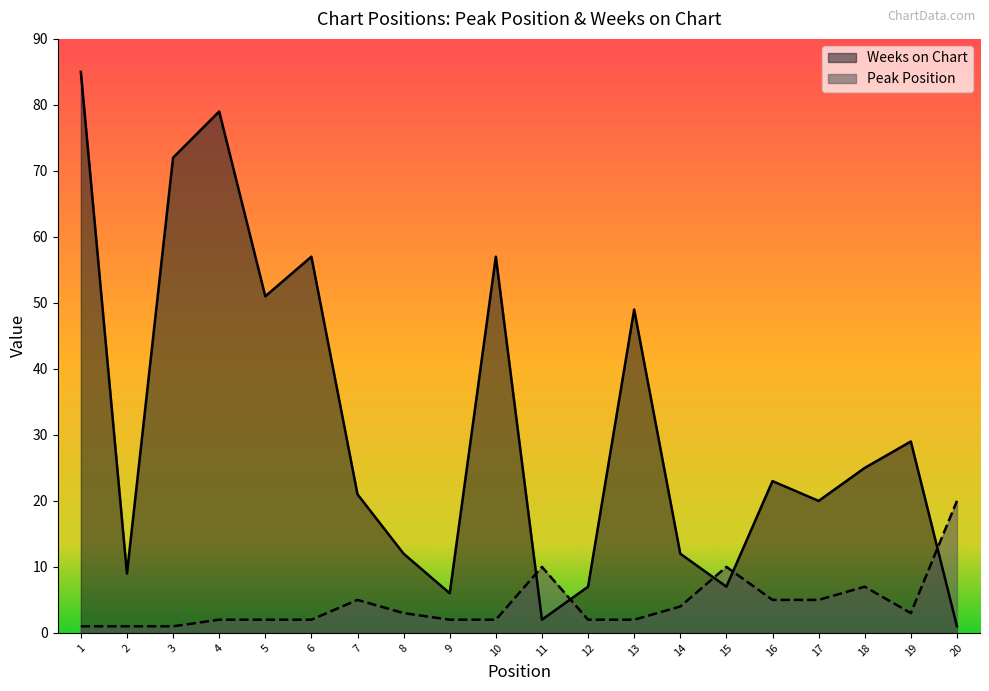

What is the minimum value for Weeks on Chart?

1